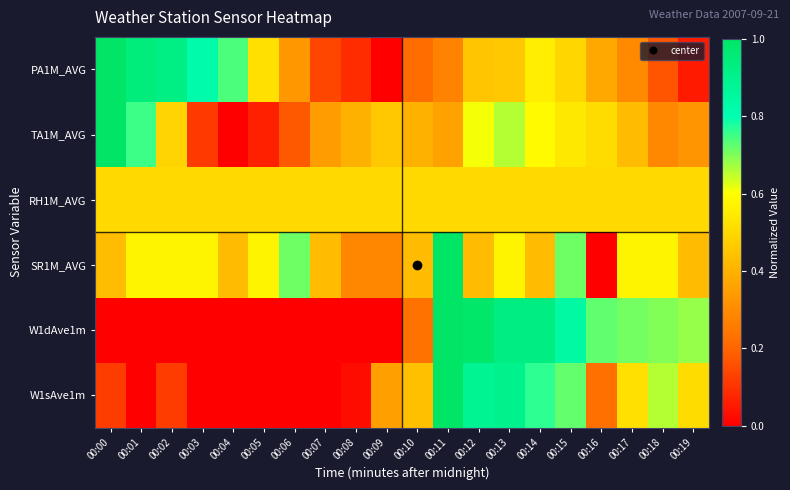

Rank the series by their maximum value, from lowest to highest.

RH1M_AVG, PA1M_AVG, TA1M_AVG, SR1M_AVG, W1dAve1m, W1sAve1m